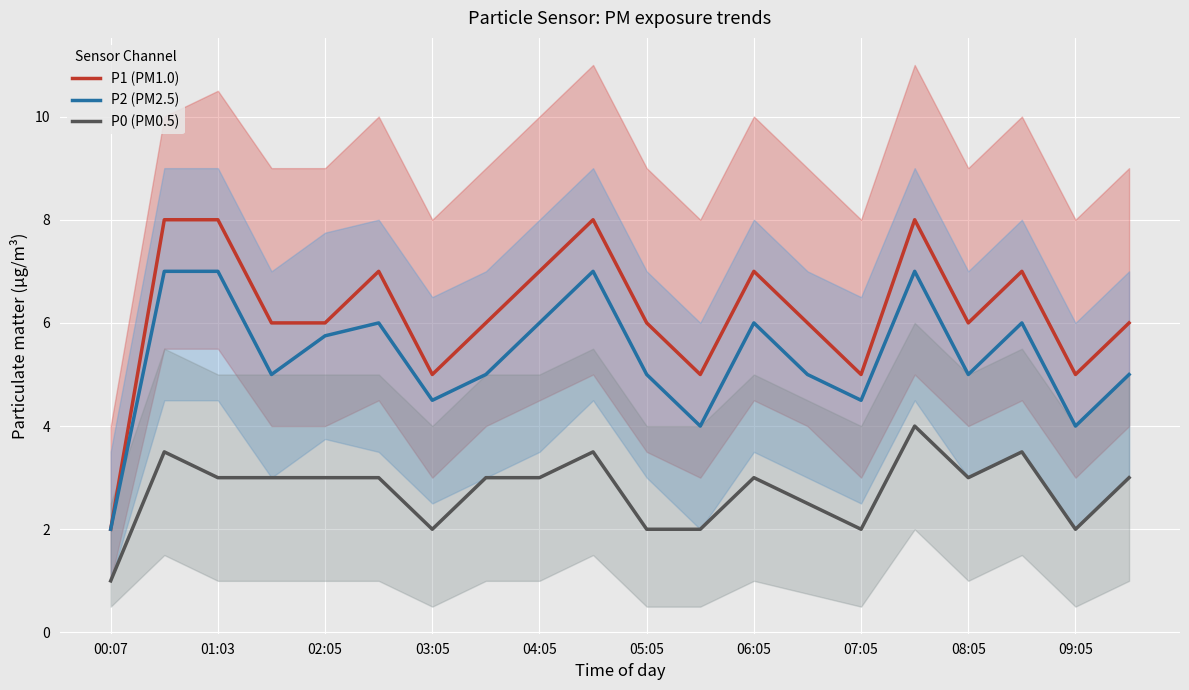

Count the number of categories in the chart.

20